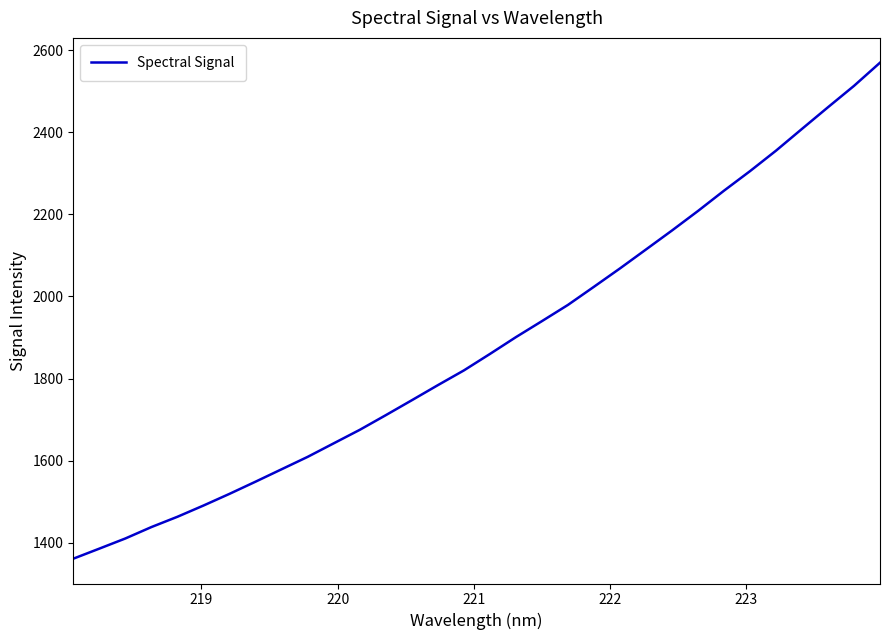

What is the maximum value shown in the chart?

2569.3